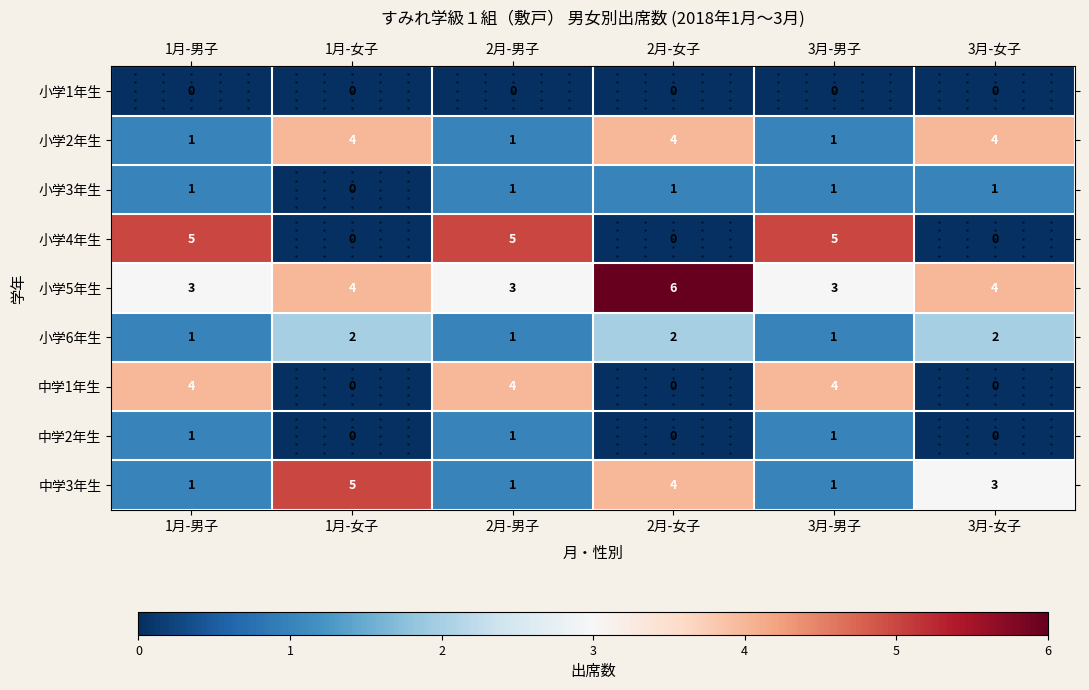

At how many categories does at least one series exceed 2?

6